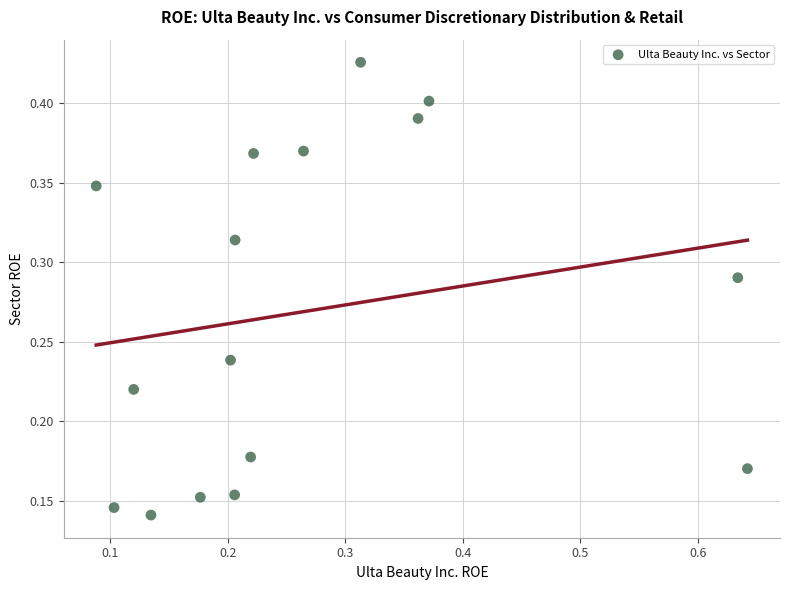

What is the range of X values (max minus min)?

0.6